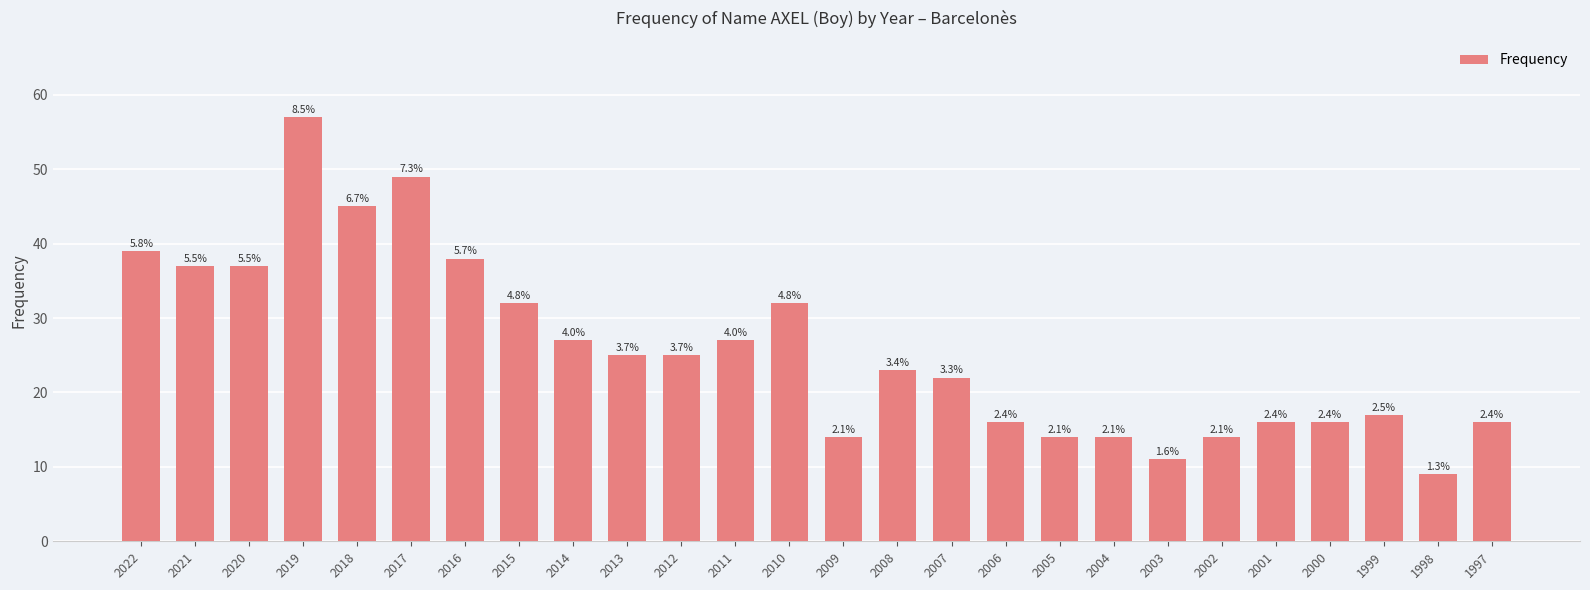

Read the value at 2018, to the nearest 10.

40